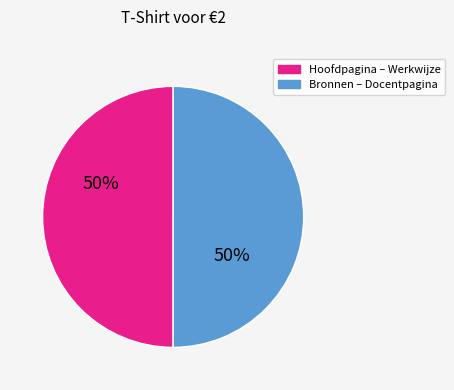

Is it true that Bronnen – Docentpagina is 50% of the pie?

True